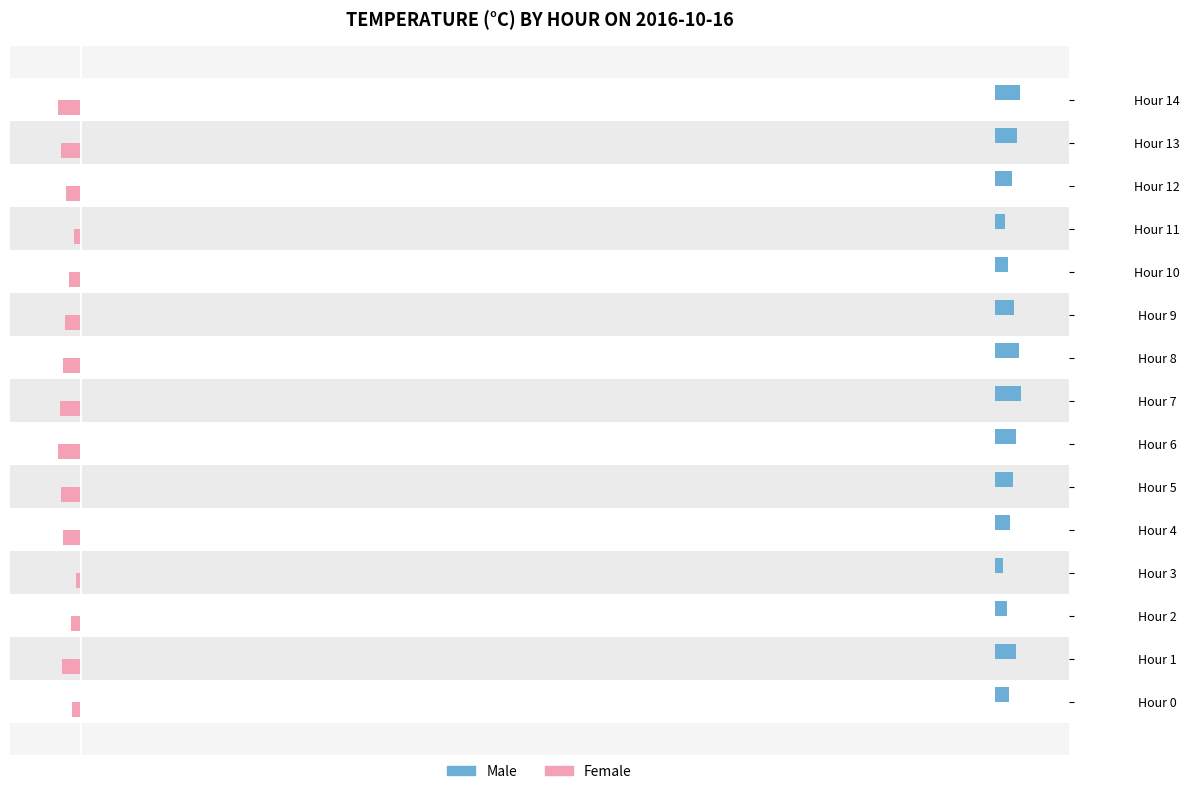

What are all the series names shown in the legend?

Male, Female